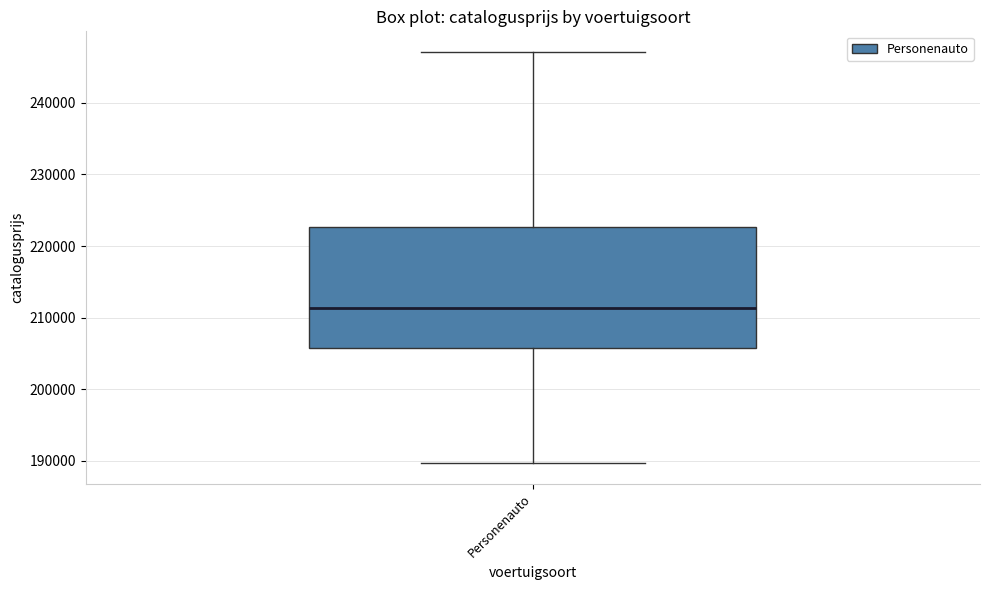

Transcribe this box plot: give where the median line is, the range the box spans, and where the two whiskers end, as read against the y-axis. The values are not printed on the chart, so give them approximately, as read against the axis.

median 211000, box 206000 to 223000, whiskers 190000 to 247000